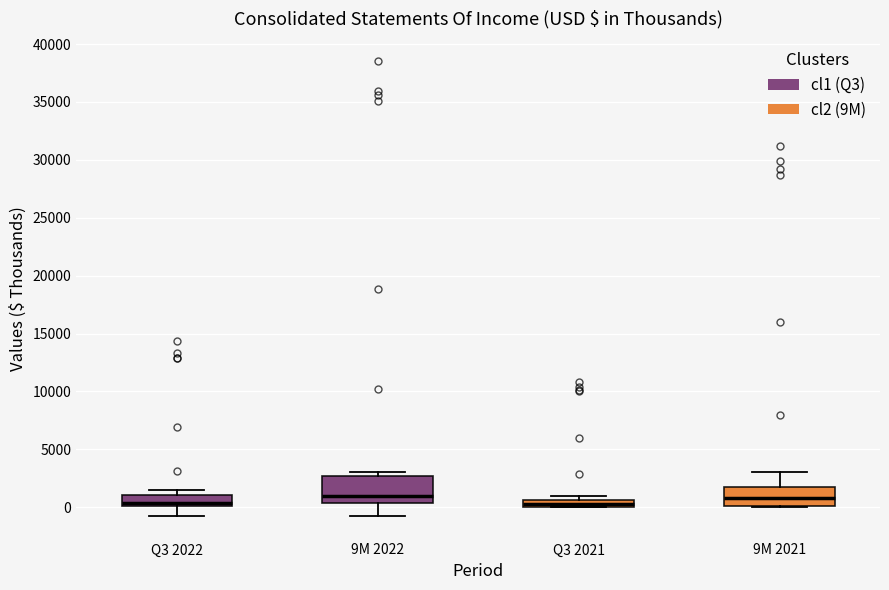

Which box is the tallest, from its lower edge to its upper edge?

9M 2022